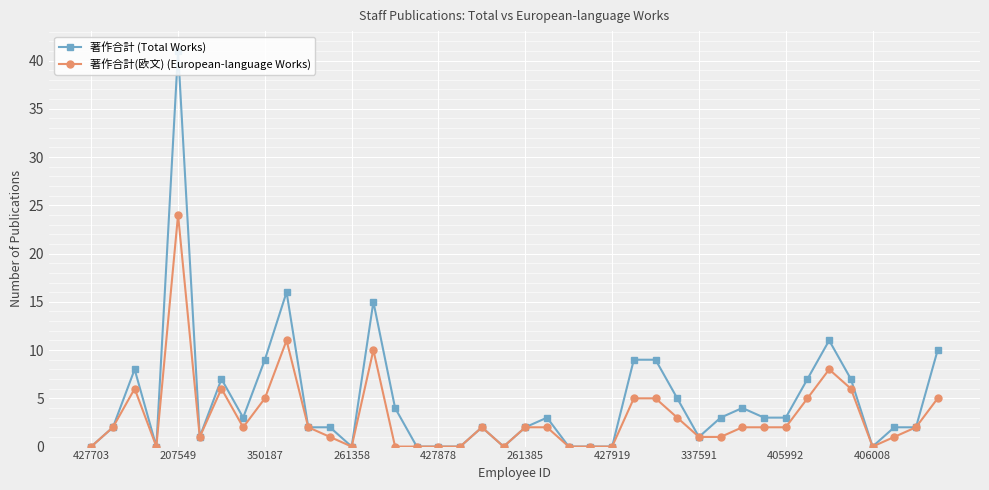

Which series has the largest total across all categories?

著作合計 (Total Works)